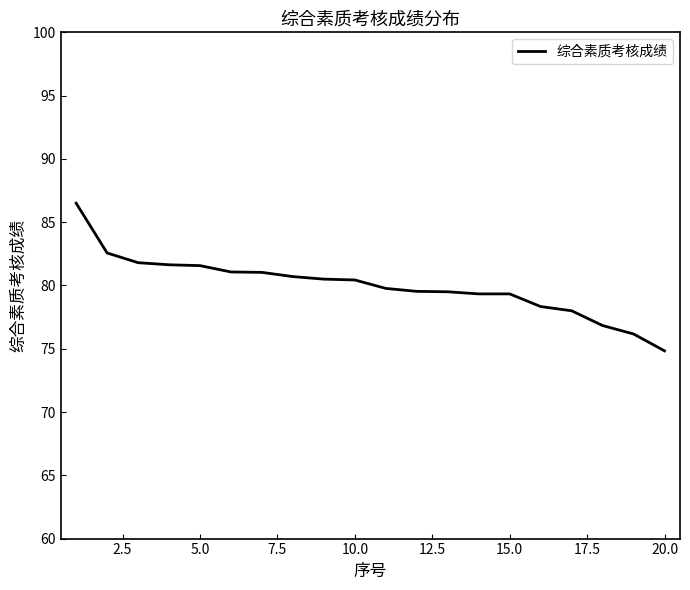

Does the chart display data point markers on the line(s)?

No